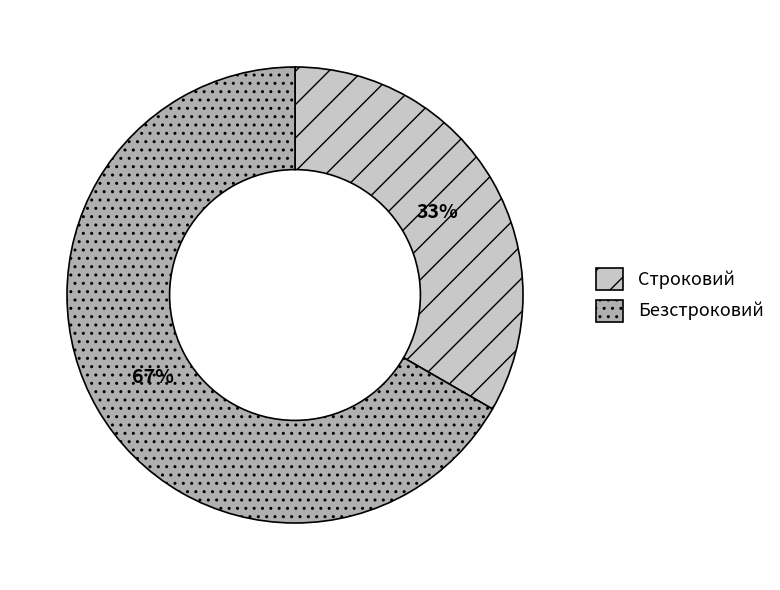

Rank the categories by value from highest to lowest.

Безстроковий, Строковий